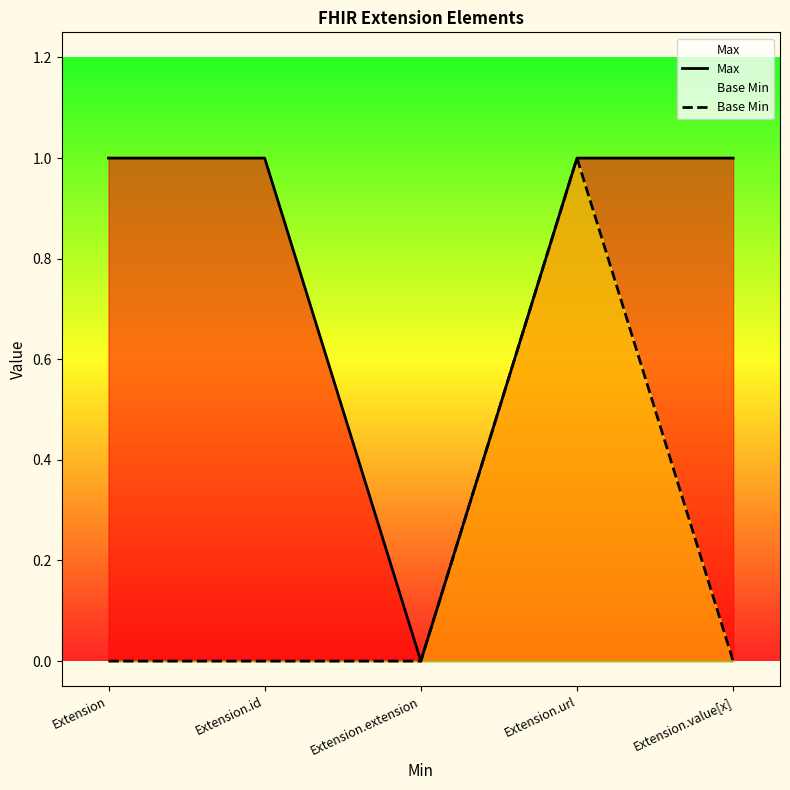

Which series has the largest total across all categories?

Max